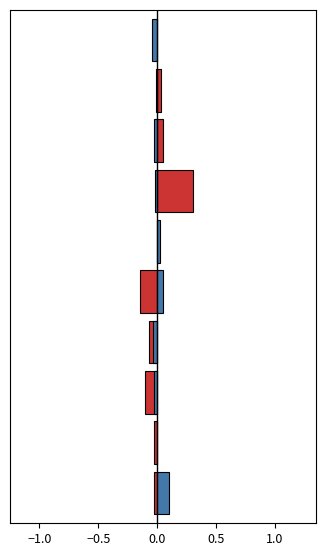

Reading right to left, list all the values displayed in this chart.

SDS_P1: -0.0	0.0	0.0	0.3	-0.0	-0.1	-0.1	-0.1	-0.0	-0.0
SDS_P2: -0.0	-0.0	-0.0	-0.0	0.0	0.1	-0.0	-0.0	-0.0	0.1